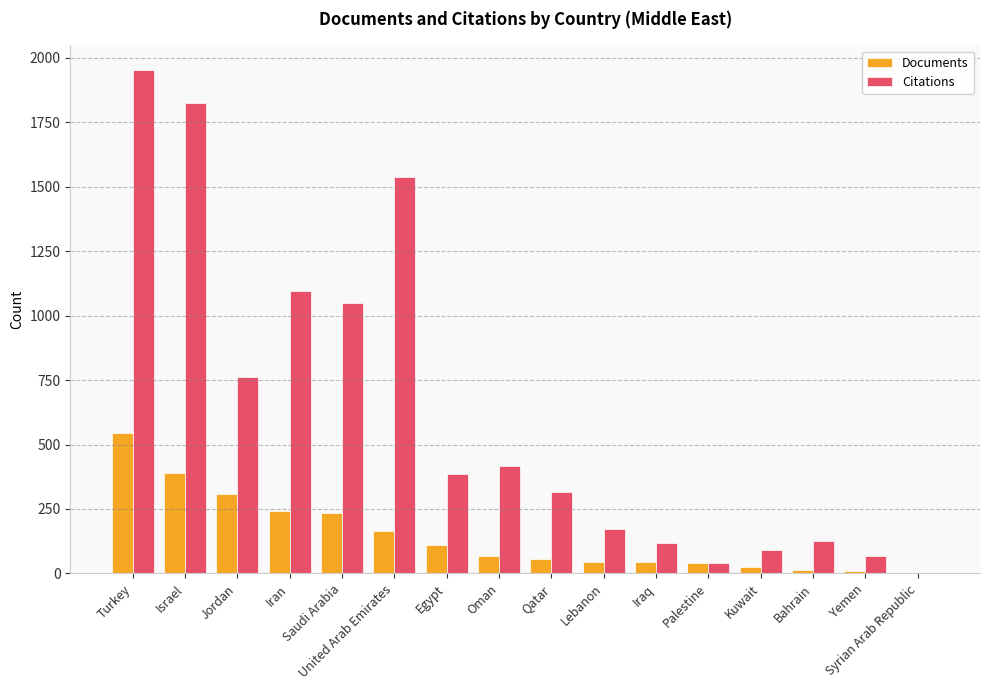

What is the sum of all Citations values?

9944